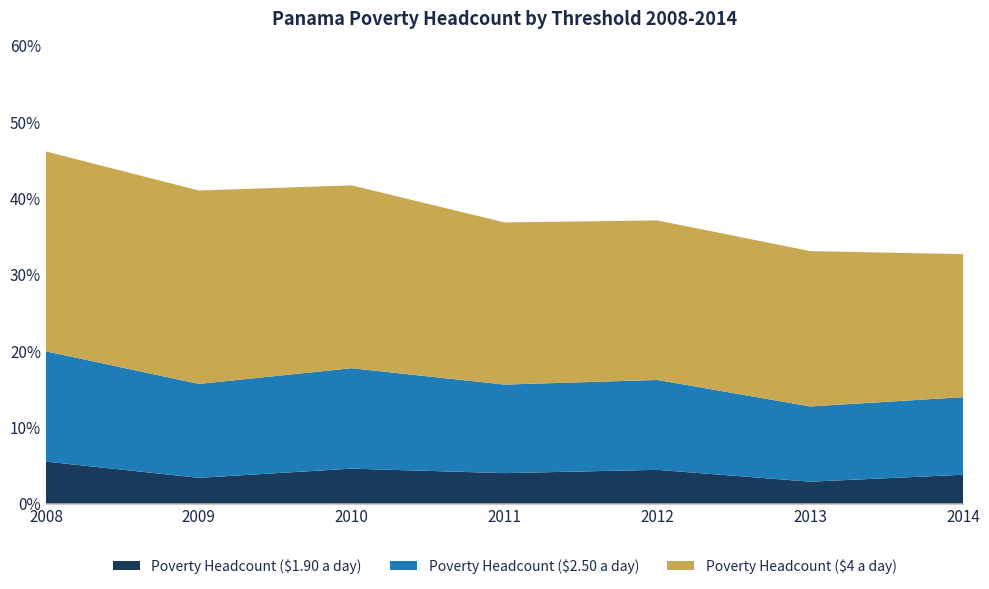

Reading left to right, what are all the values shown in this chart?

Poverty Headcount ($1.90 a day): 2014=3.8	2013=2.9	2012=4.4	2011=4.0	2010=4.6	2009=3.4	2008=5.5
Poverty Headcount ($2.50 a day): 2014=10.2	2013=9.9	2012=11.8	2011=11.6	2010=13.2	2009=12.3	2008=14.5
Poverty Headcount ($4 a day): 2014=18.7	2013=20.4	2012=20.9	2011=21.2	2010=24.0	2009=25.3	2008=26.2